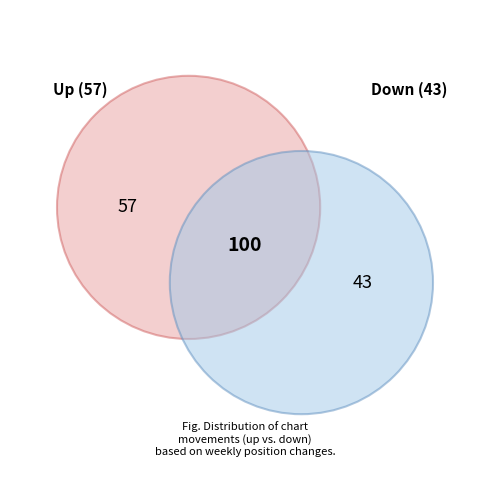

Which slice is the smallest?

down